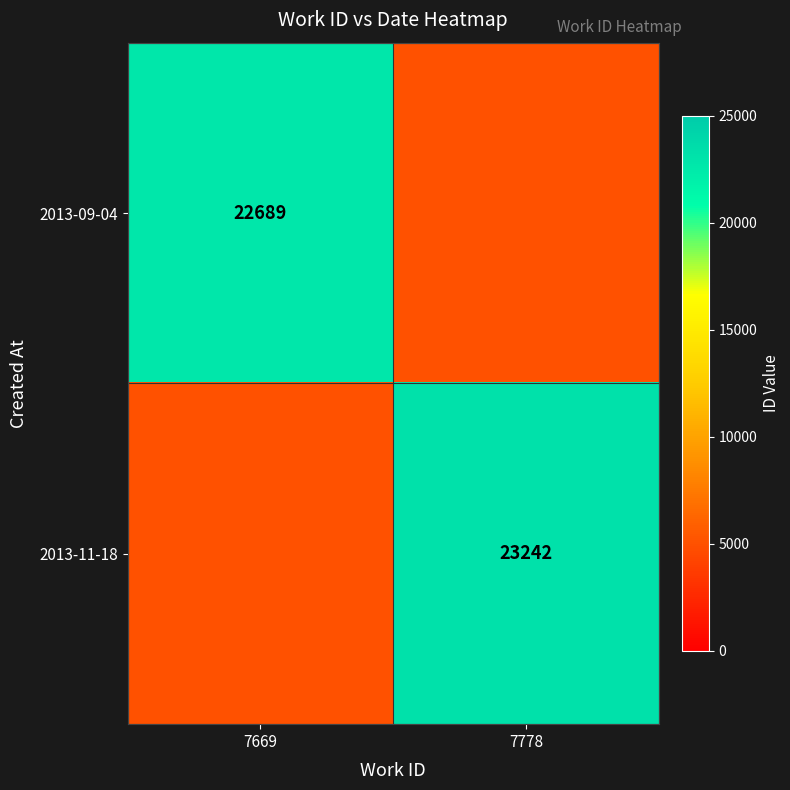

True or false: 2013-09-04 has a value of 22689 at 7669.

True